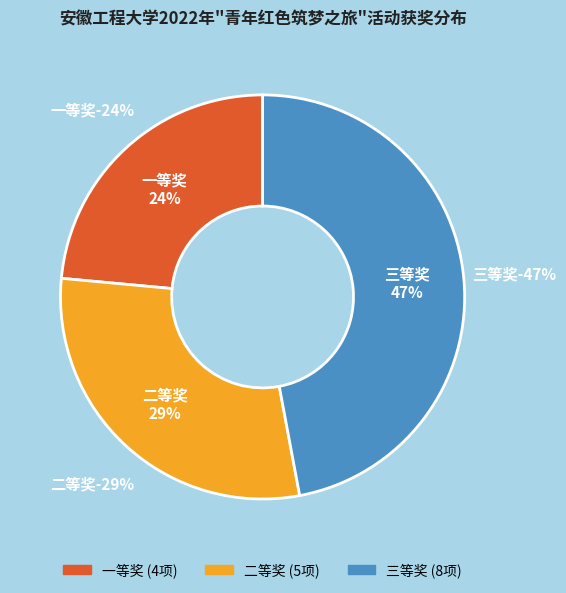

Does 三等奖 account for over 50% of the chart?

No